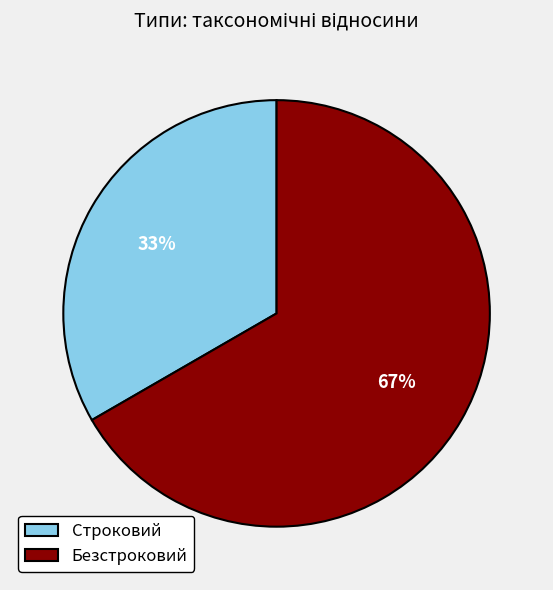

To the nearest percent, what portion does Безстроковий represent?

67%